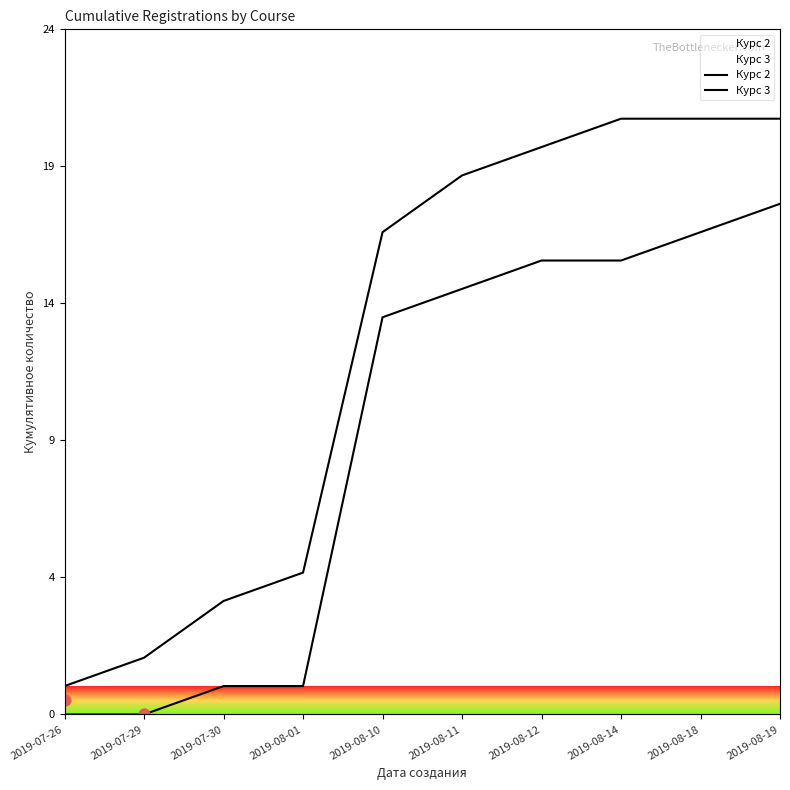

Which series contains the highest Y value?

Курс 2